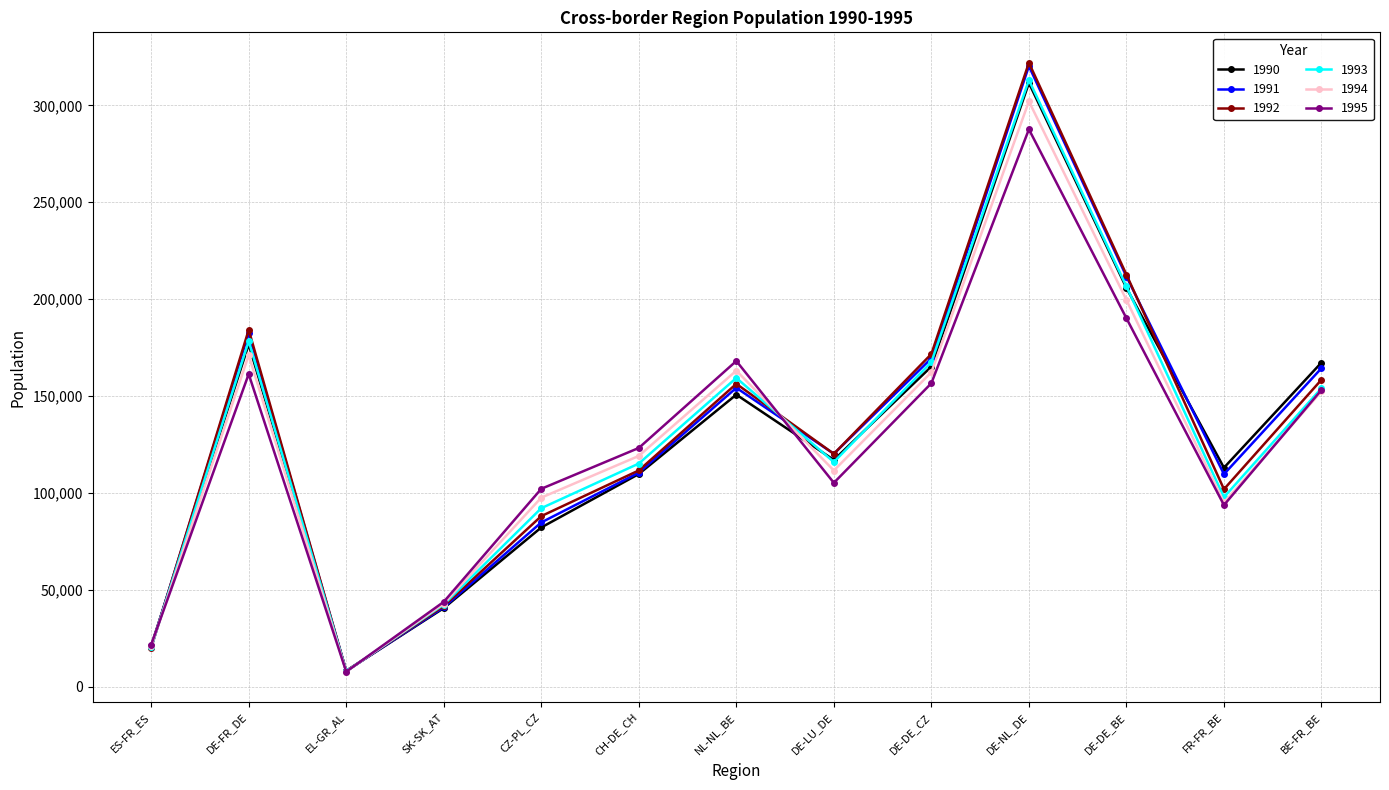

At which category is the sum across all series the highest?

DE-NL_DE